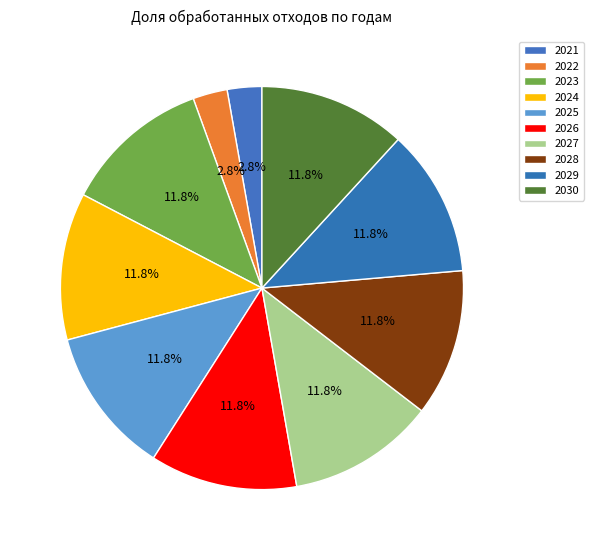

How many slices are in this pie chart?

10